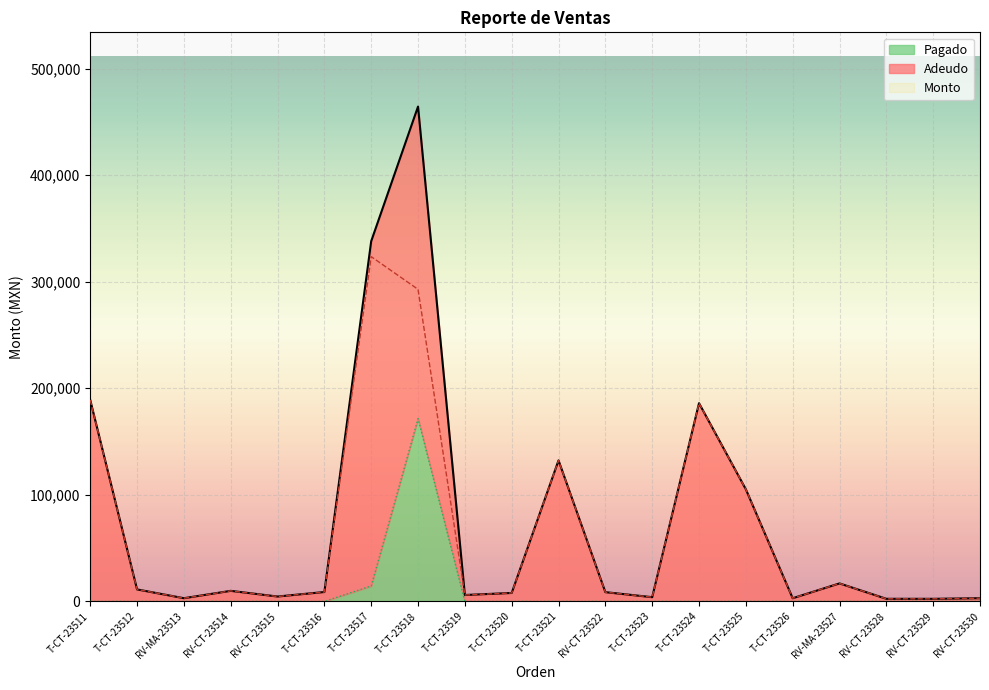

At which category does Pagado reach its first local peak?

T-CT-23518